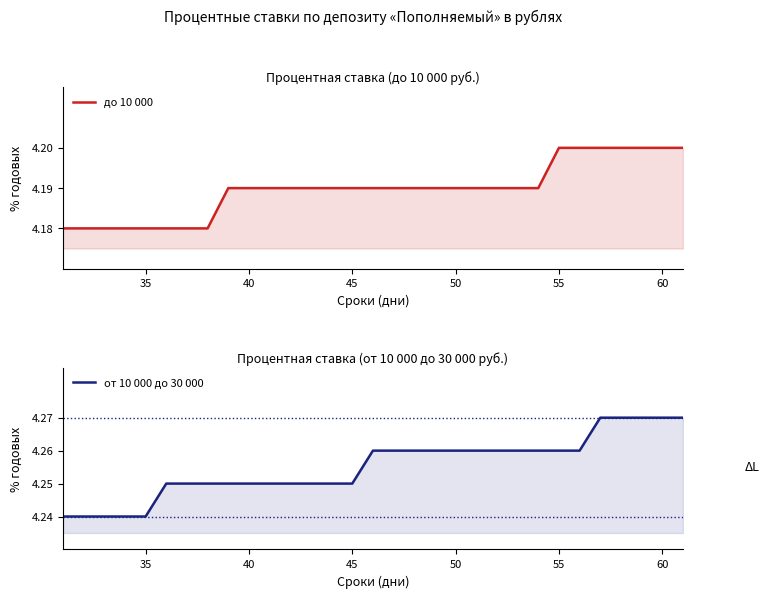

The value of от 10 000 до 30 000 at 23 is 1.2. True or false?

False